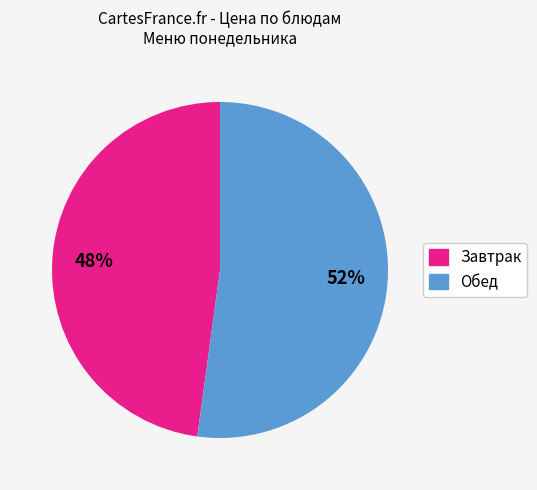

Is there any slice that represents more than half of the pie?

Yes